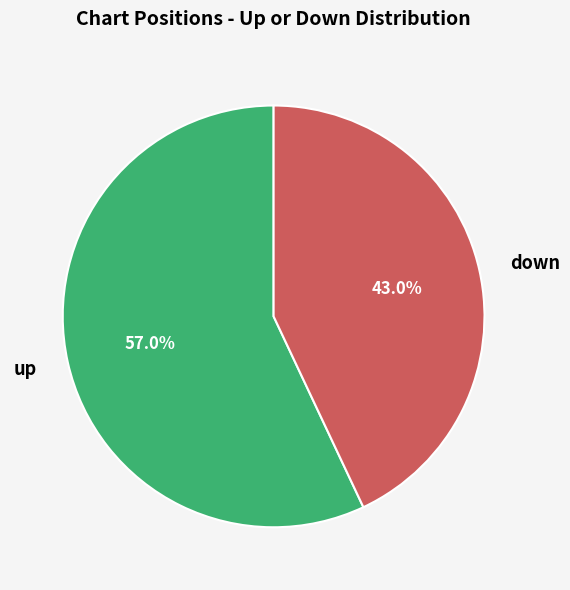

Is there a majority slice in this chart?

Yes